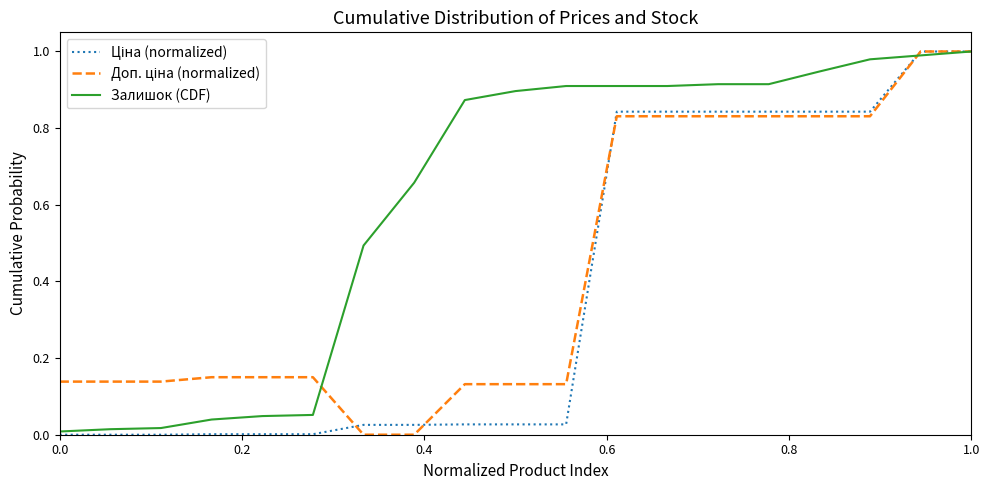

Which series has the largest total across all categories?

Залишок (CDF)